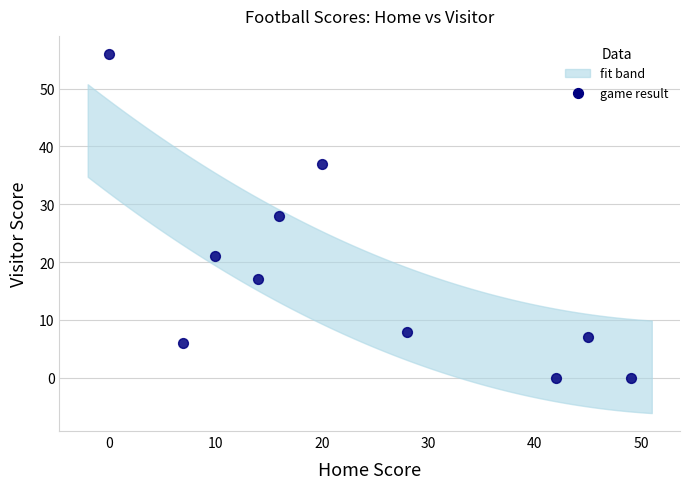

What is the average Y value?

18